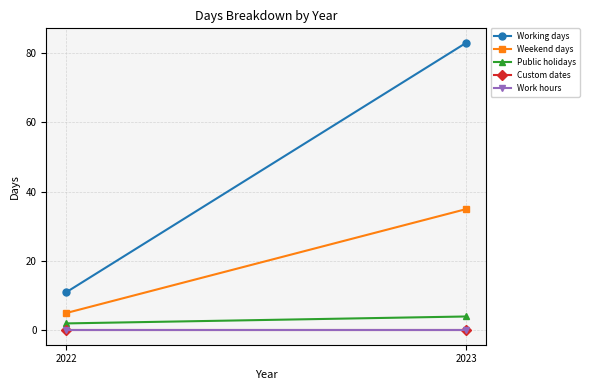

Between 2022 and 2023, which series saw the biggest shift?

Working days